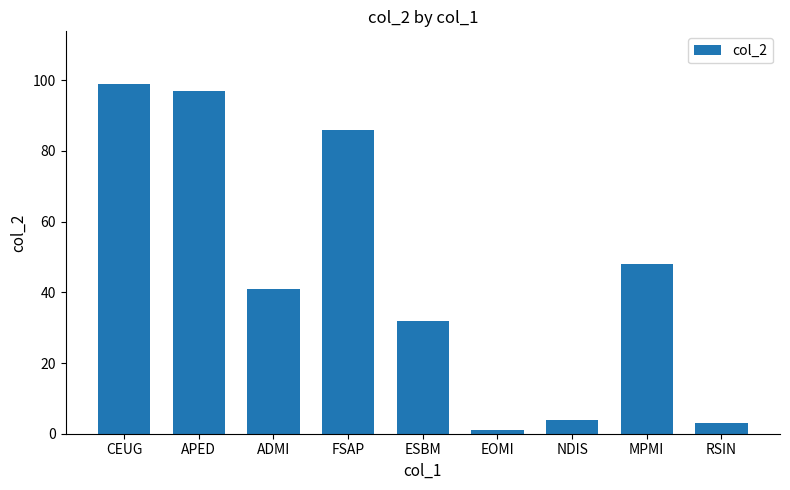

Between NDIS and RSIN, which is larger?

NDIS